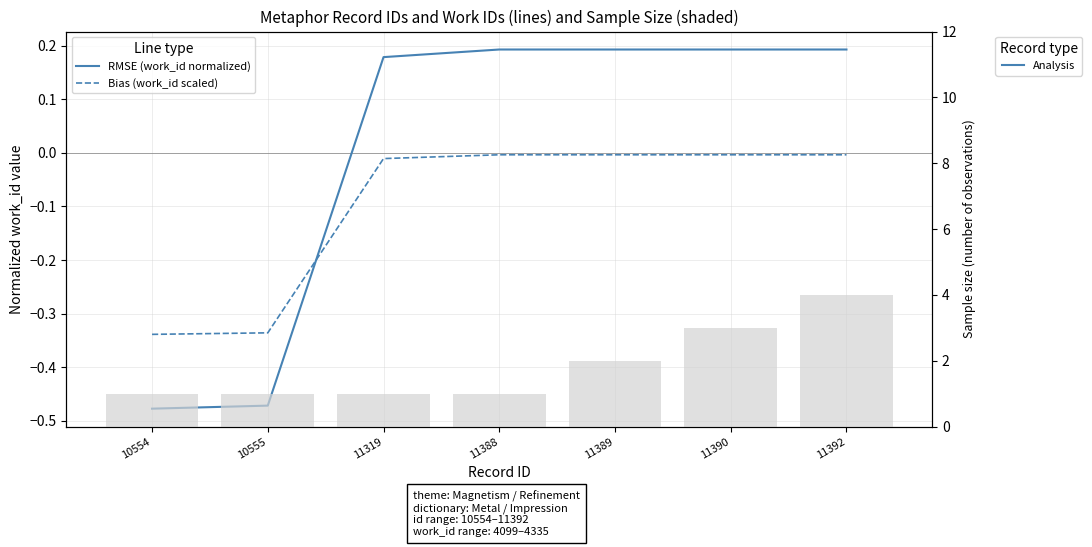

Which category has the lowest value across all series?

10554